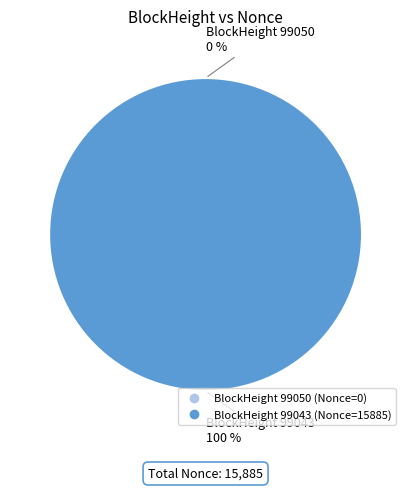

Is there a majority slice in this chart?

Yes